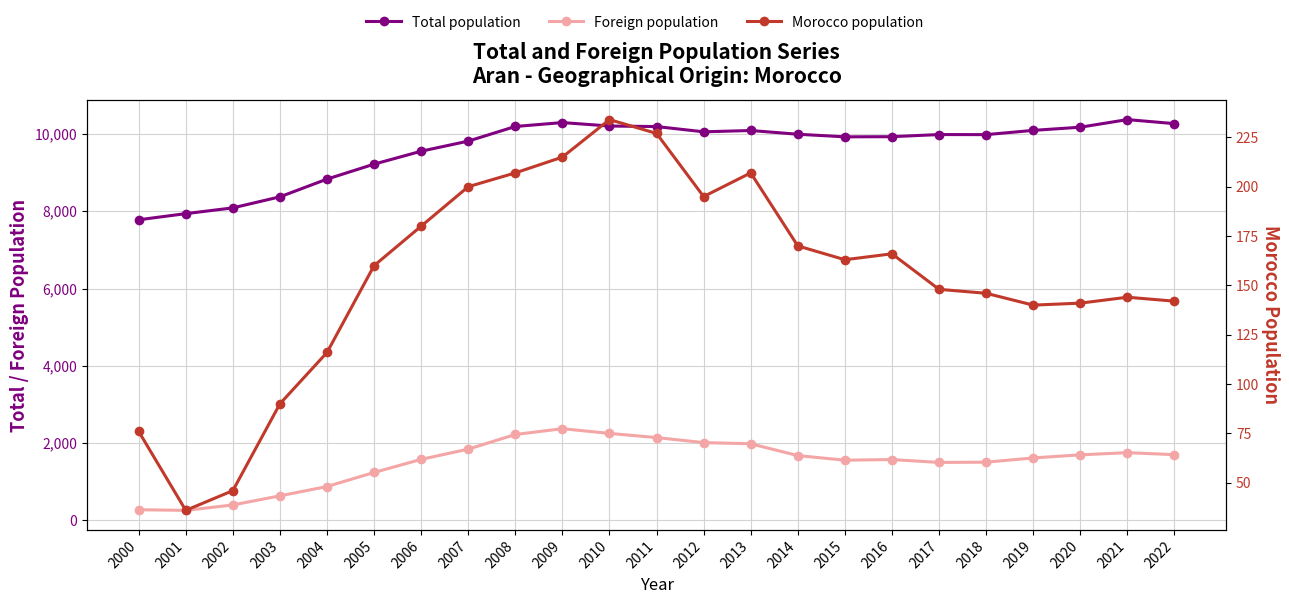

List the series in order of their peak value, lowest first.

Morocco population, Foreign population, Total population